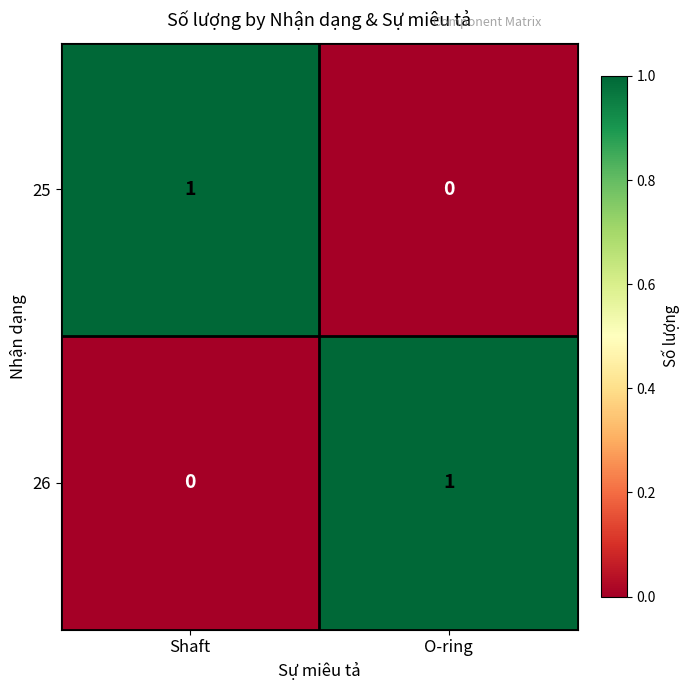

How many distinct data groups are displayed?

2